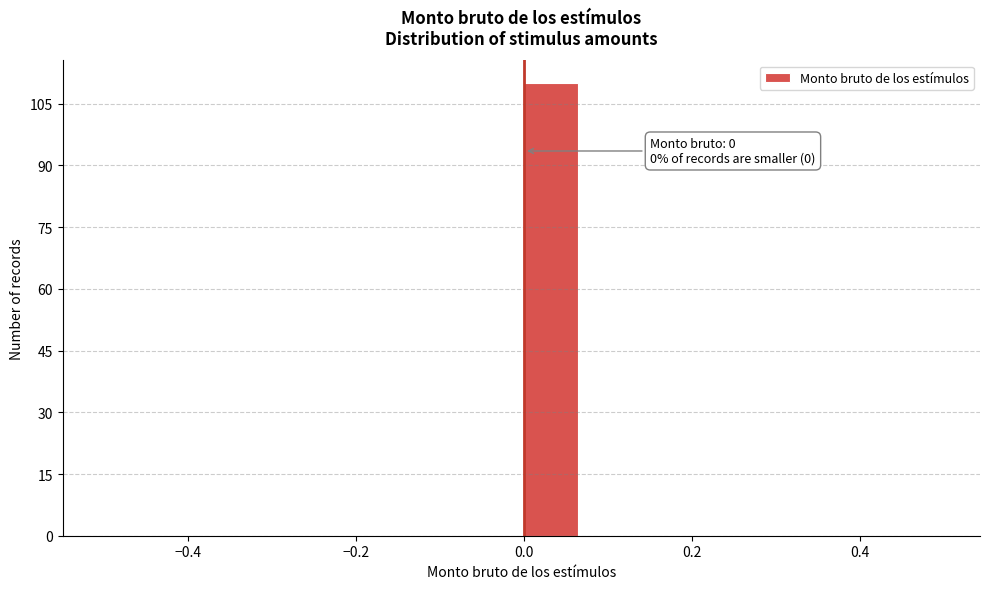

Read against the x-axis, roughly where is the centre of the tallest bar?

0.04